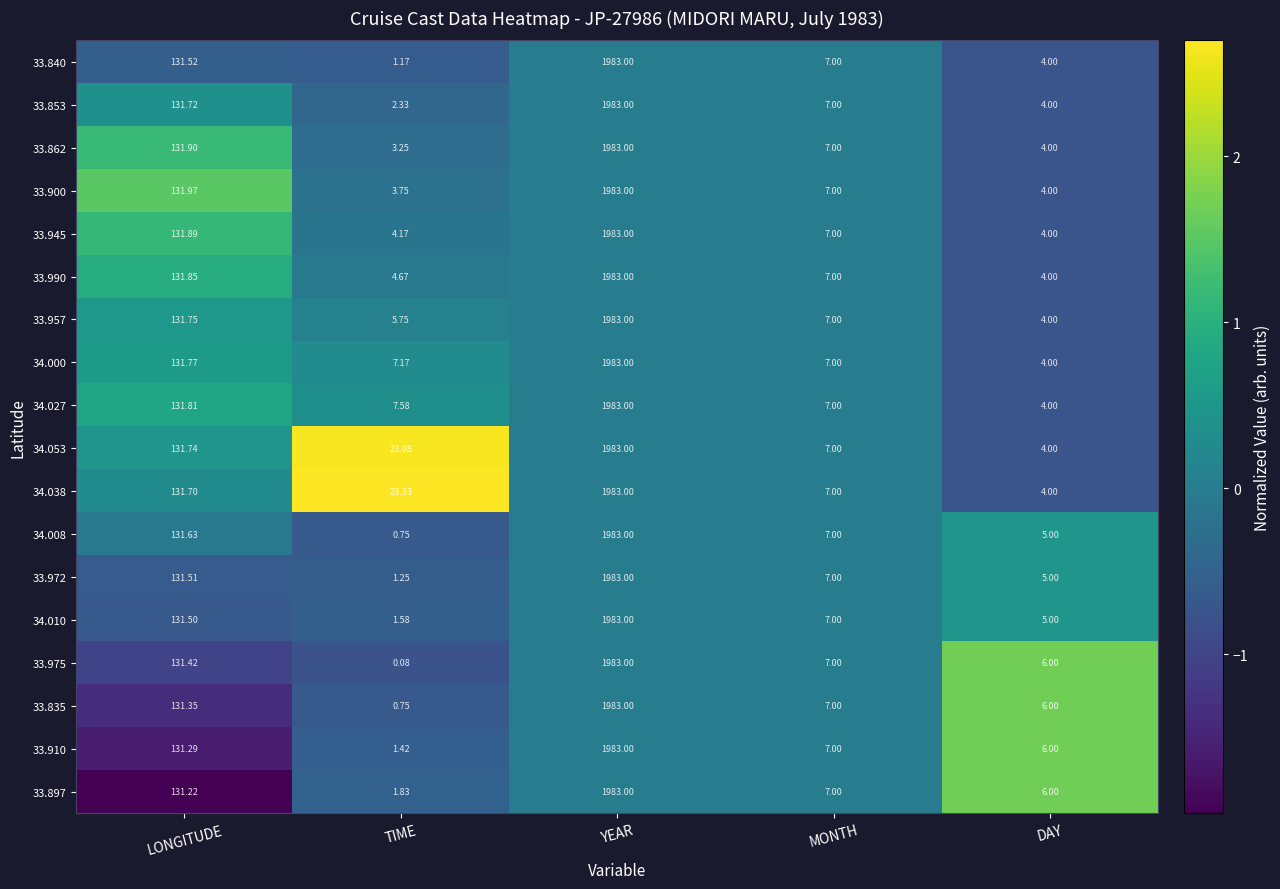

At which category does the chart reach its minimum across all series?

TIME